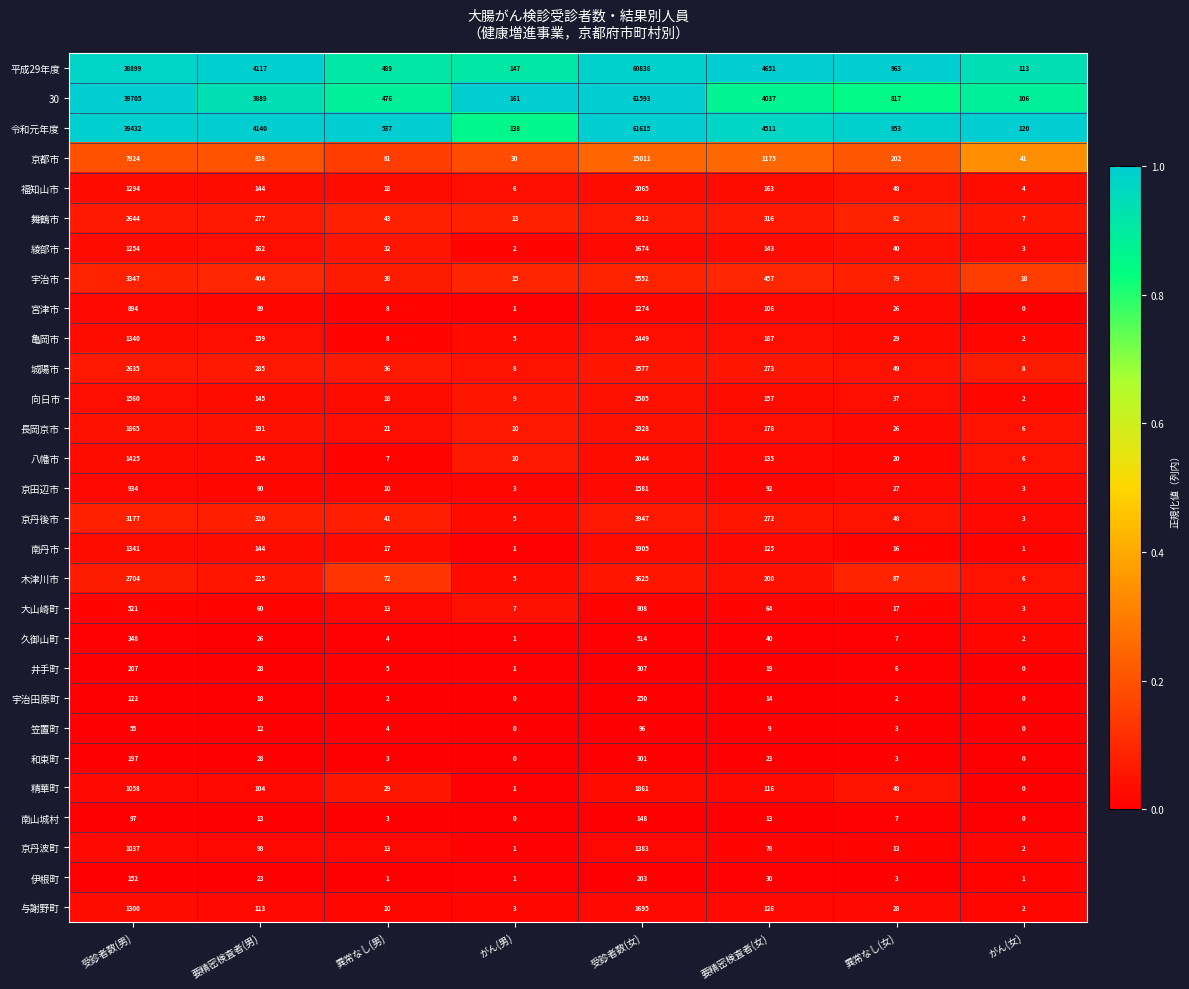

At which label is 京田辺市 closest to 792?

受診者数(男)